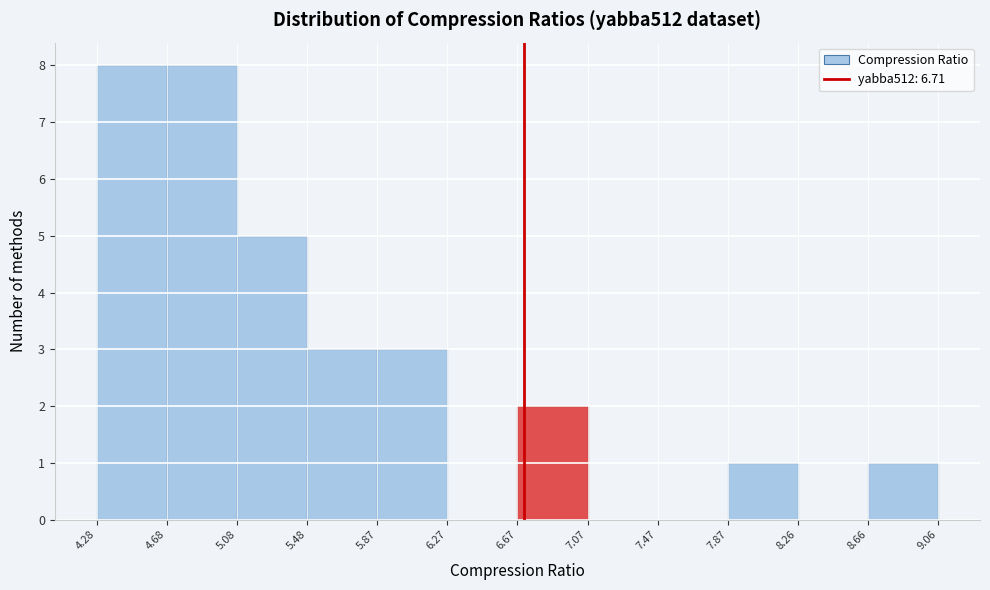

How tall is the bar that spans 4.28 to 4.68 on the x-axis? The values are not printed on the chart, so give them approximately, as read against the axis.

8